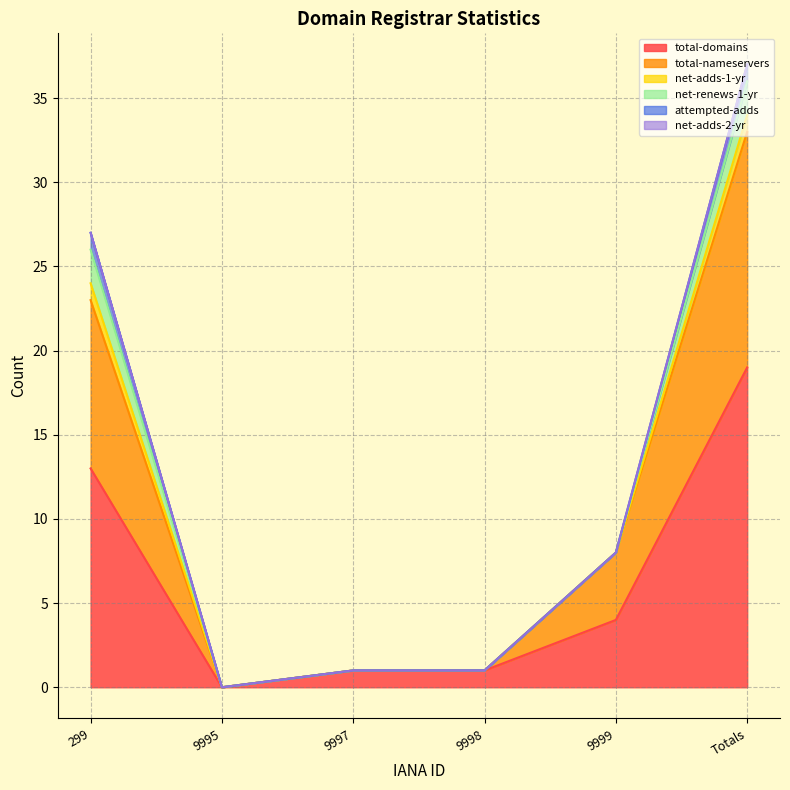

Count the total-nameservers values in the range 0 to 10.

5